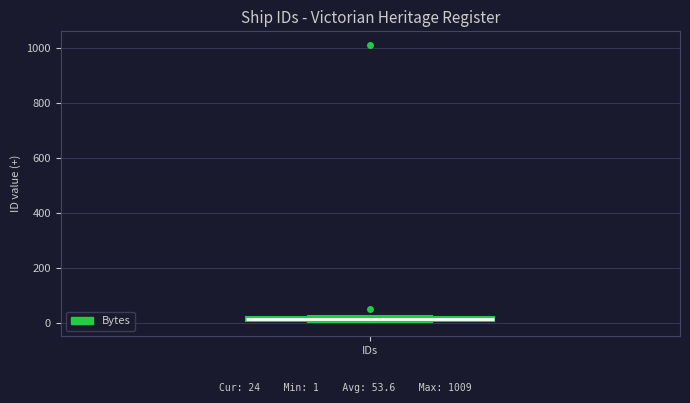

Where is the upper edge of the box for IDs on the y-axis? The values are not printed on the chart, so give them approximately, as read against the axis.

20